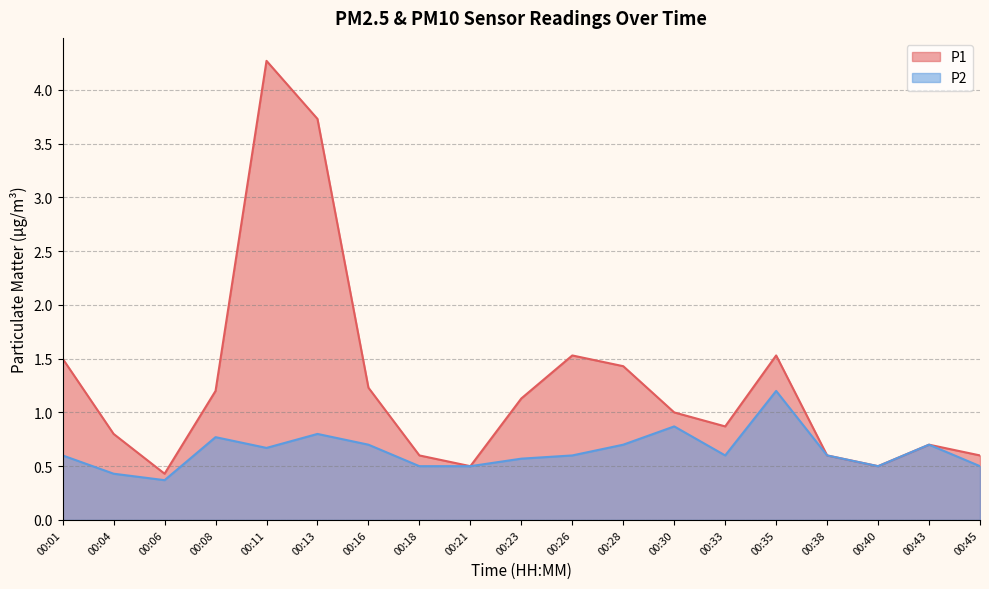

In P2, how many points are lower than both neighbors (excluding endpoints)?

4